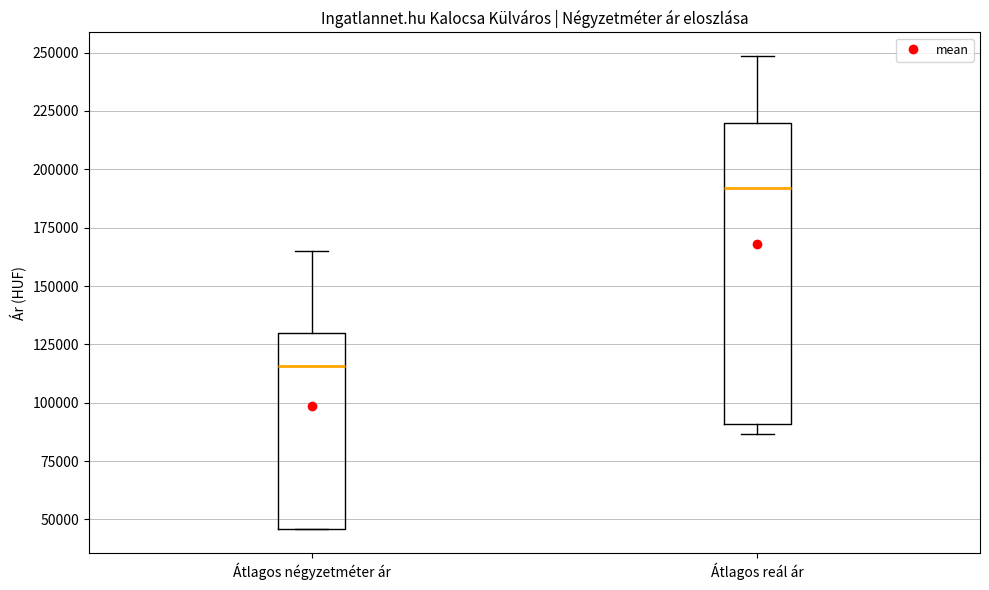

Reading left to right, transcribe this box plot: for each box, give where its median line is, the range the box spans, and where its two whiskers end, as read against the y-axis. The values are not printed on the chart, so give them approximately, as read against the axis.

Átlagos négyzetméter ár: median 115000, box 45000 to 130000, whiskers 45000 to 165000
Átlagos reál ár: median 190000, box 90000 to 220000, whiskers 85000 to 250000